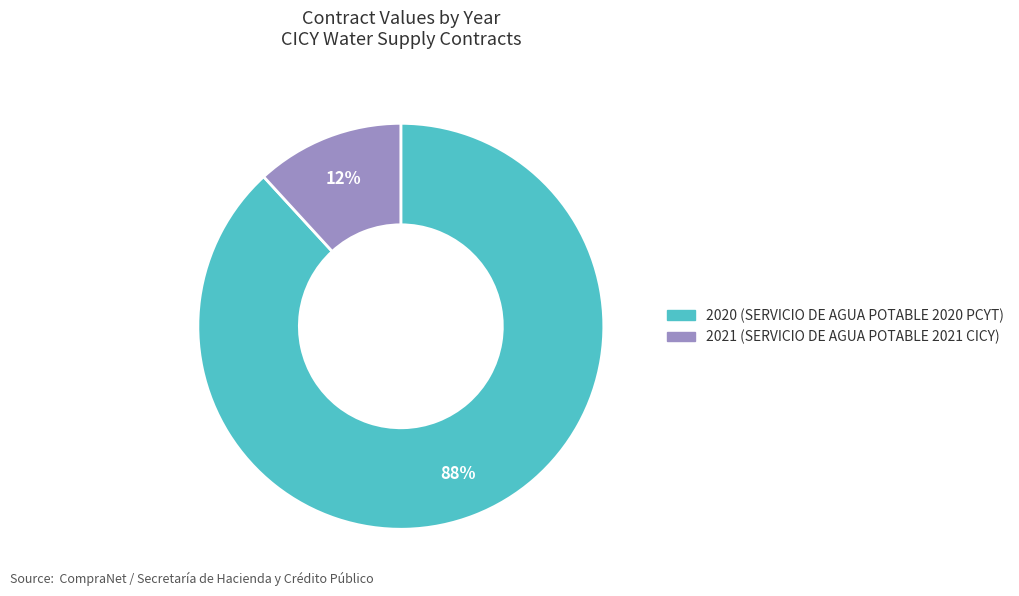

To the nearest percent, what is the average slice percentage?

50%